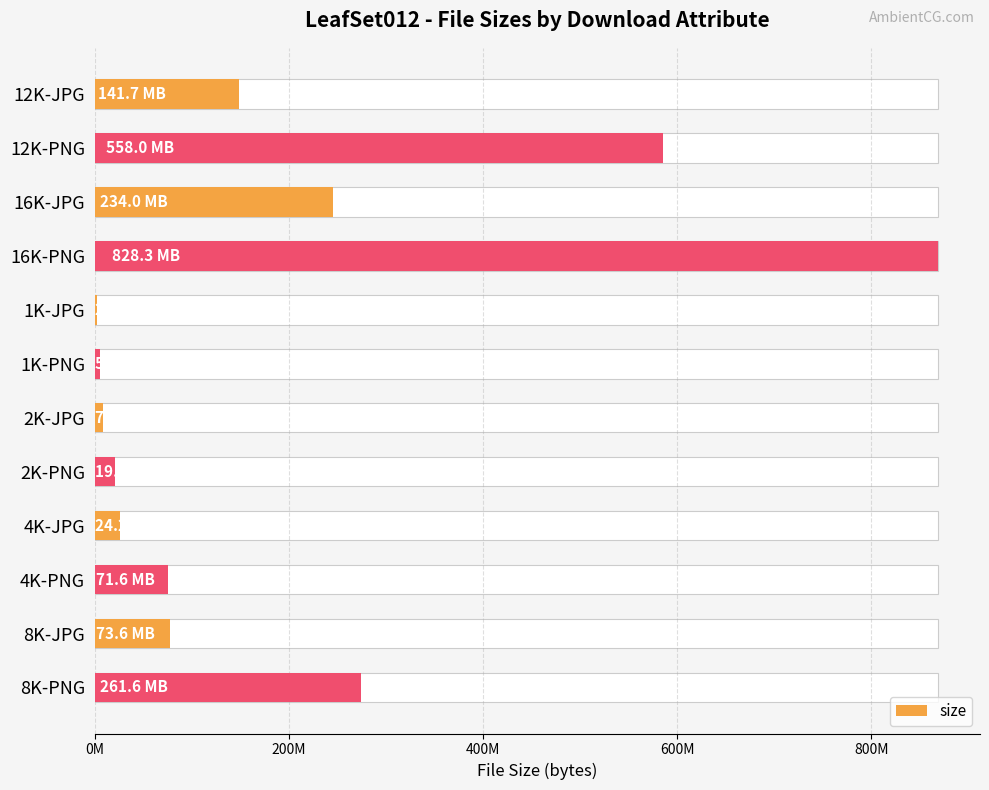

Count the number of data series in this chart.

1